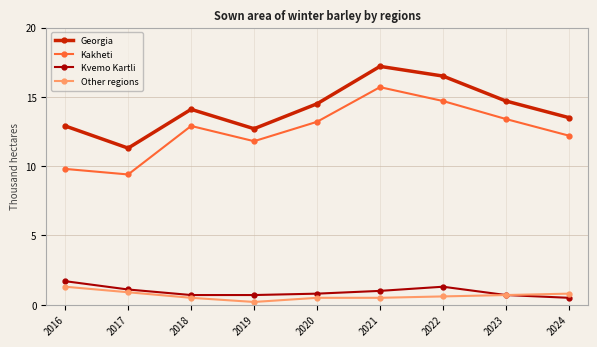

What is the difference between the maximum and minimum values in the Other regions series?

1.1